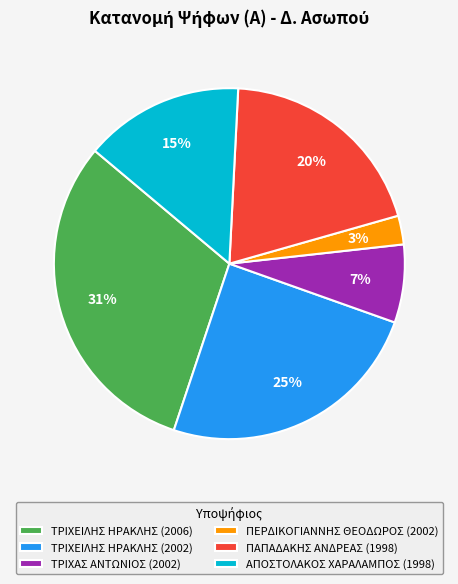

To the nearest percent, what is the average slice percentage?

17%